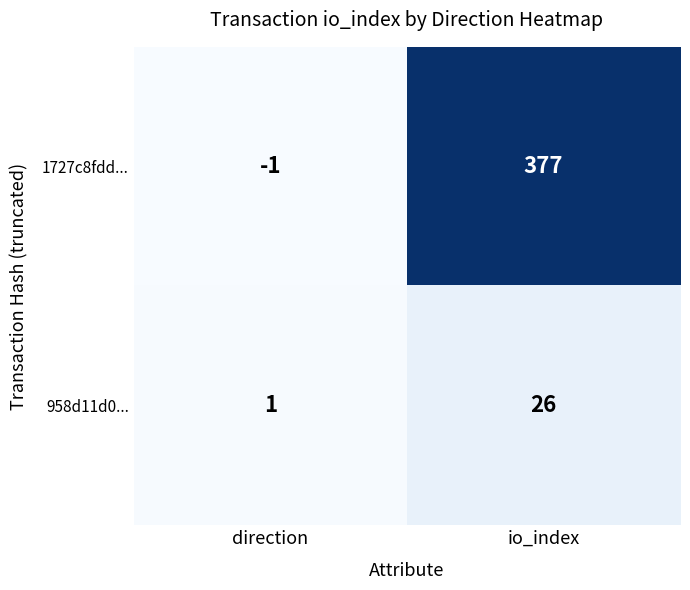

Which series has the largest total across all categories?

1727c8fdd...